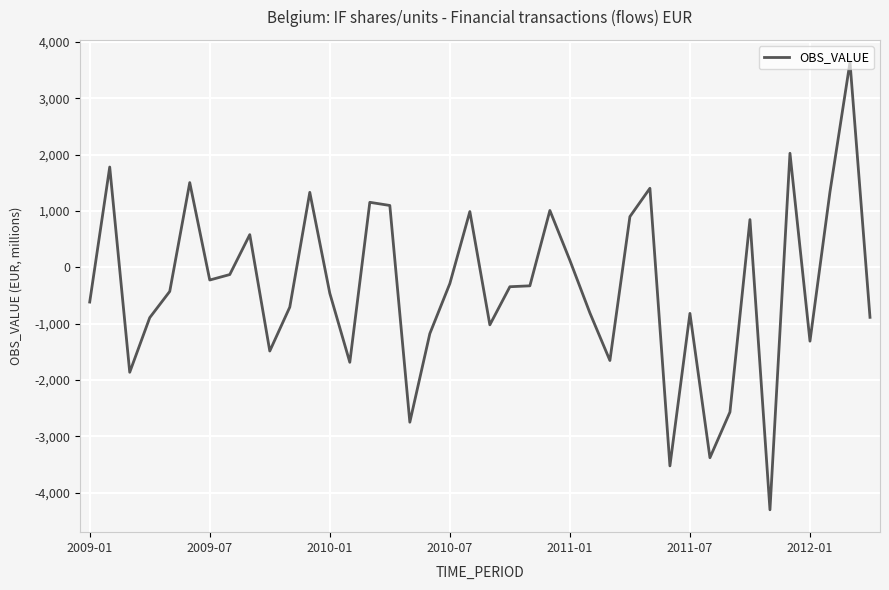

What is the maximum value shown in the chart?

3637